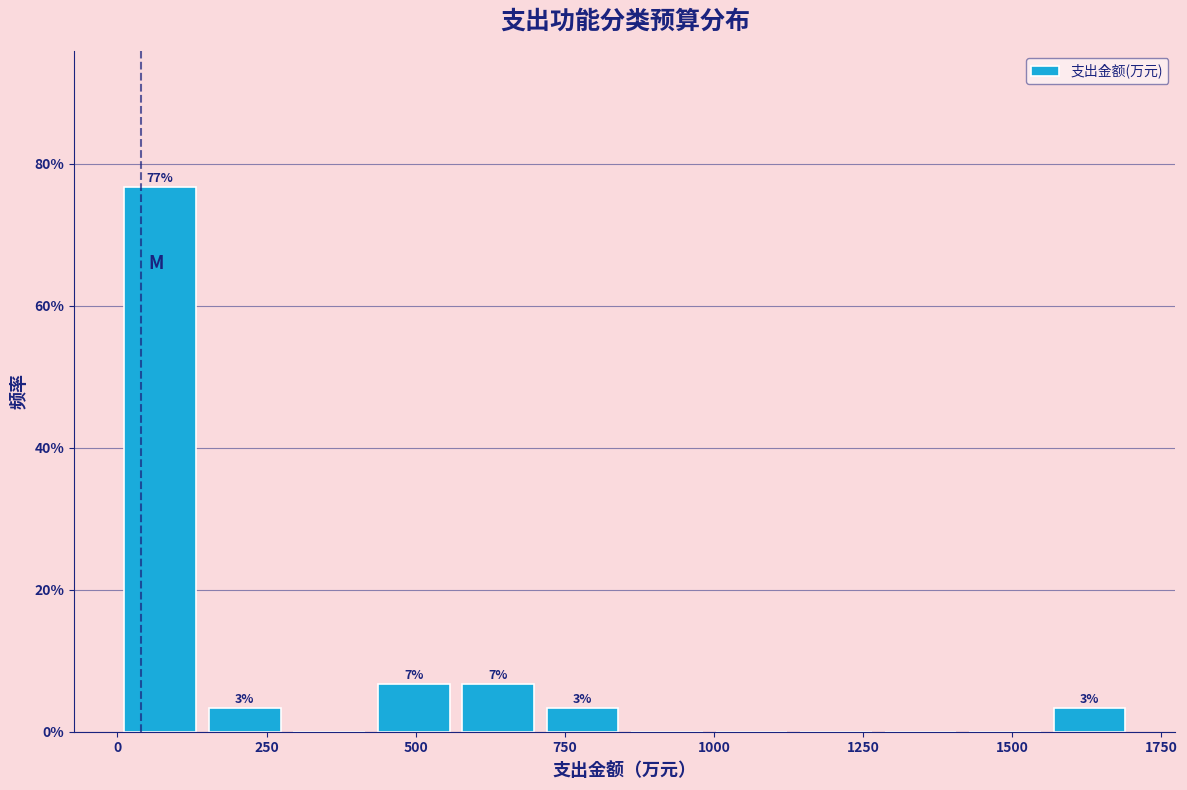

Read against the x-axis, roughly where is the centre of the tallest bar?

50